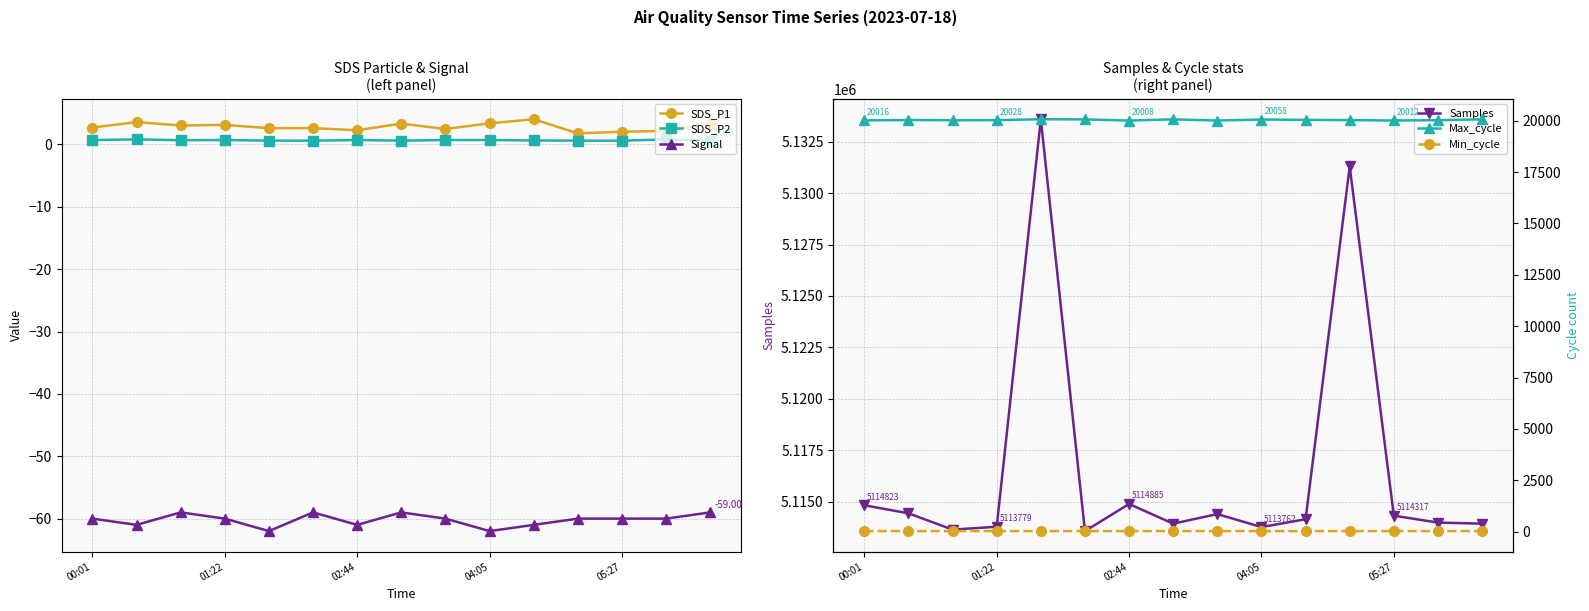

True or false: Min_cycle has more than 0 interior local peaks.

True